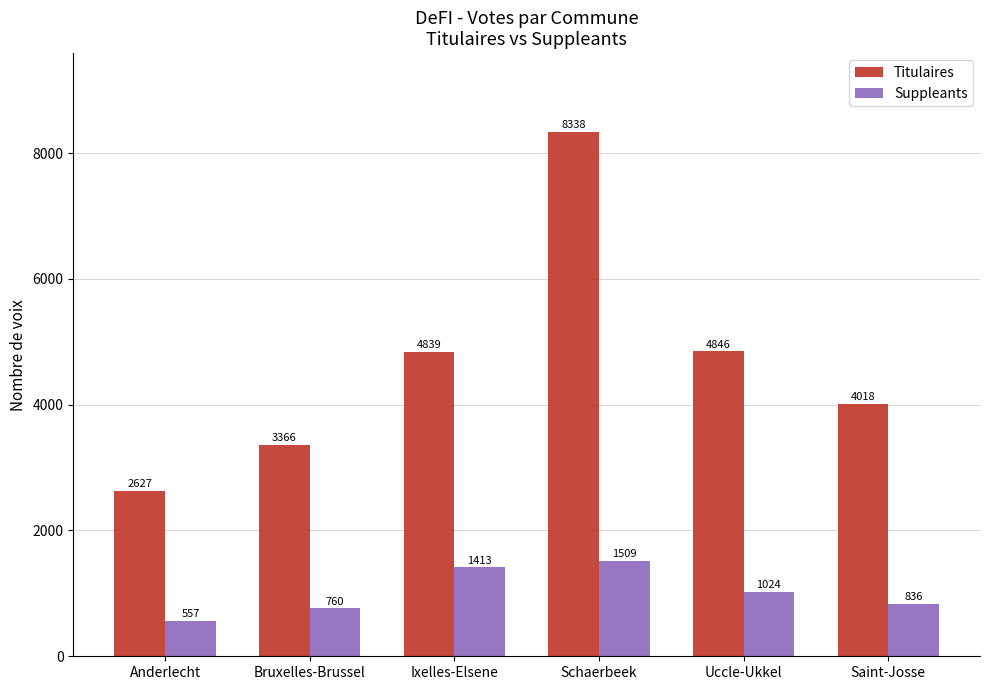

What value does the Titulaires series have at Ixelles-Elsene, to the nearest 100?

4800